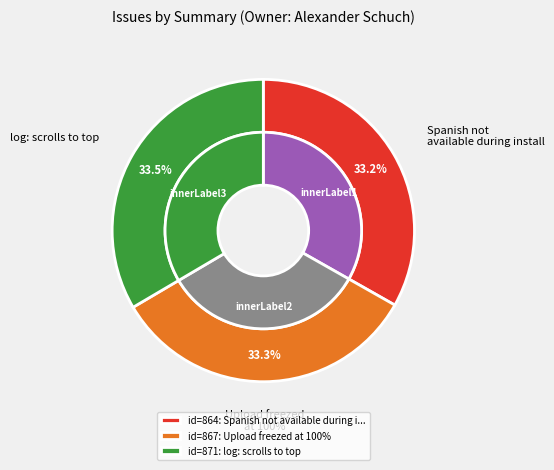

How many slices are in this pie chart?

3